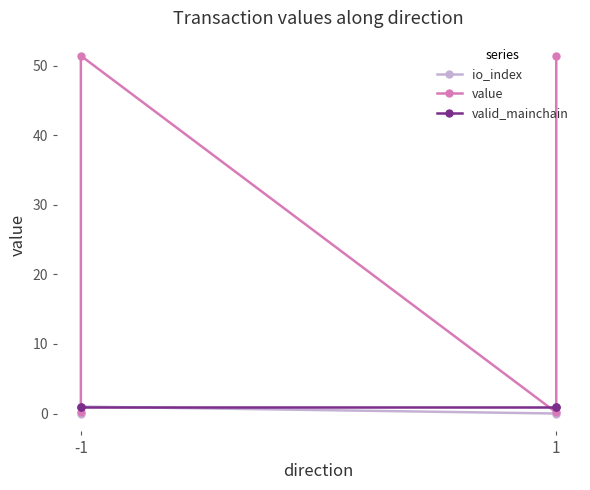

What is the difference between the maximum and minimum values in the value series?

51.3